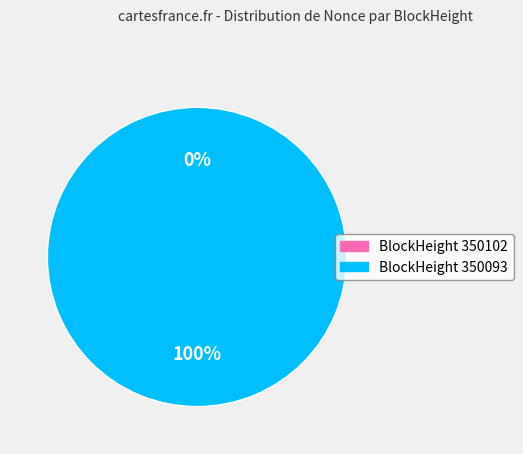

What is the majority slice?

350093